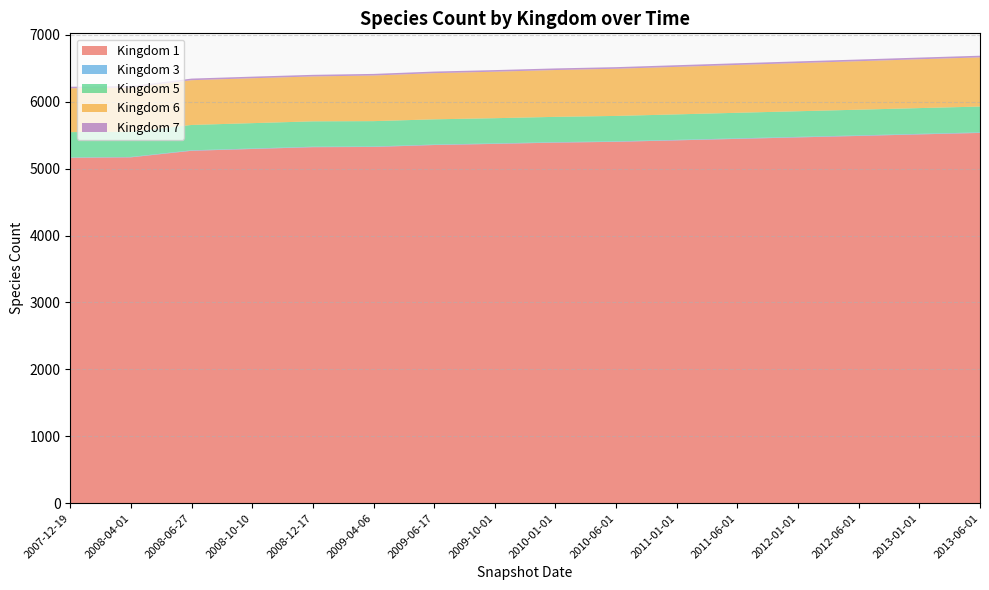

Reading left to right, transcribe all the data shown in this chart.

1: 5162	5169	5267	5294	5321	5324	5353	5370	5389	5401	5423	5445	5467	5489	5512	5534
3: 6	6	7	7	7	7	7	7	7	7	7	8	8	8	8	8
5: 378	376	379	379	379	379	377	377	378	380	381	382	383	384	385	386
6: 655	660	669	671	671	682	690	695	700	705	710	715	720	725	730	735
7: 23	23	24	24	24	24	24	24	24	24	25	25	25	25	25	25